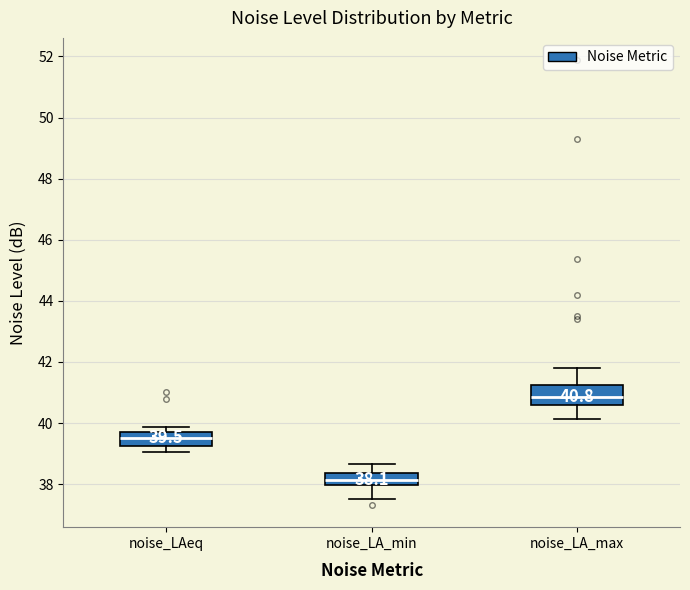

Which box has the highest median line?

noise_LA_max